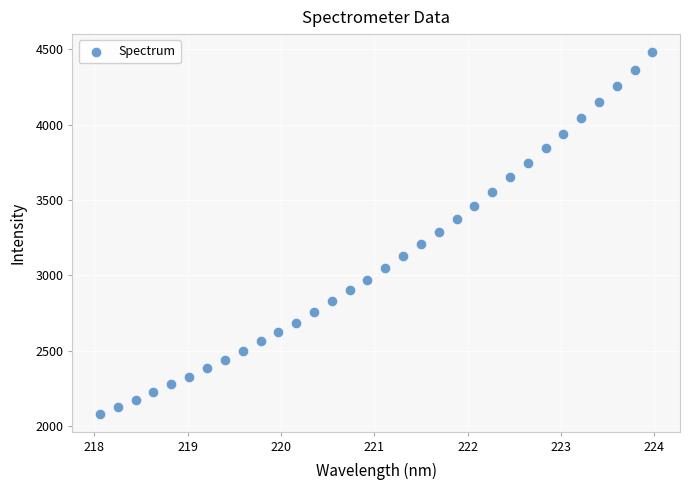

What is the range of X values (max minus min)?

5.9